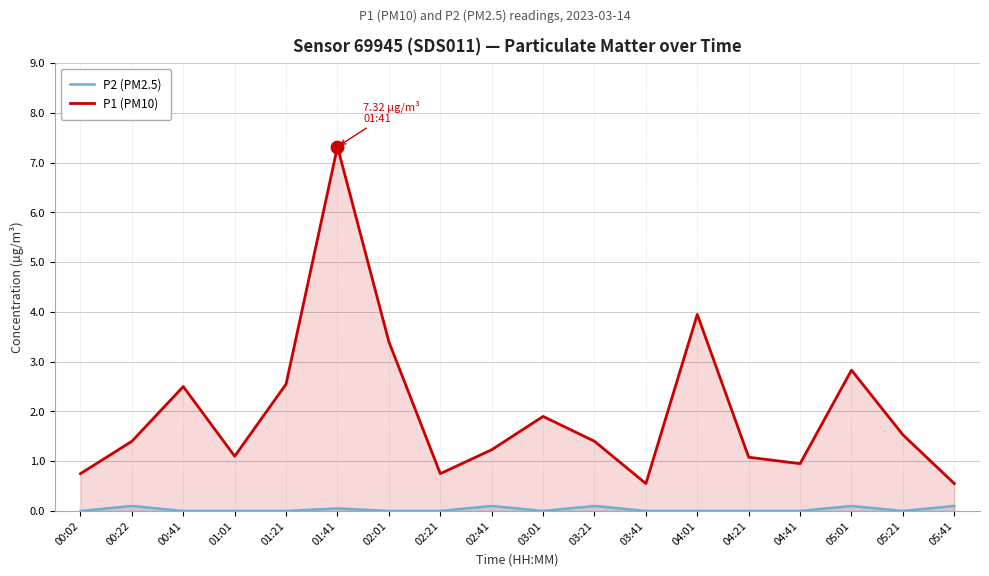

Is the value of P1 (PM10) at 02:01 greater than the value of P2 (PM2.5) at 03:41?

Yes